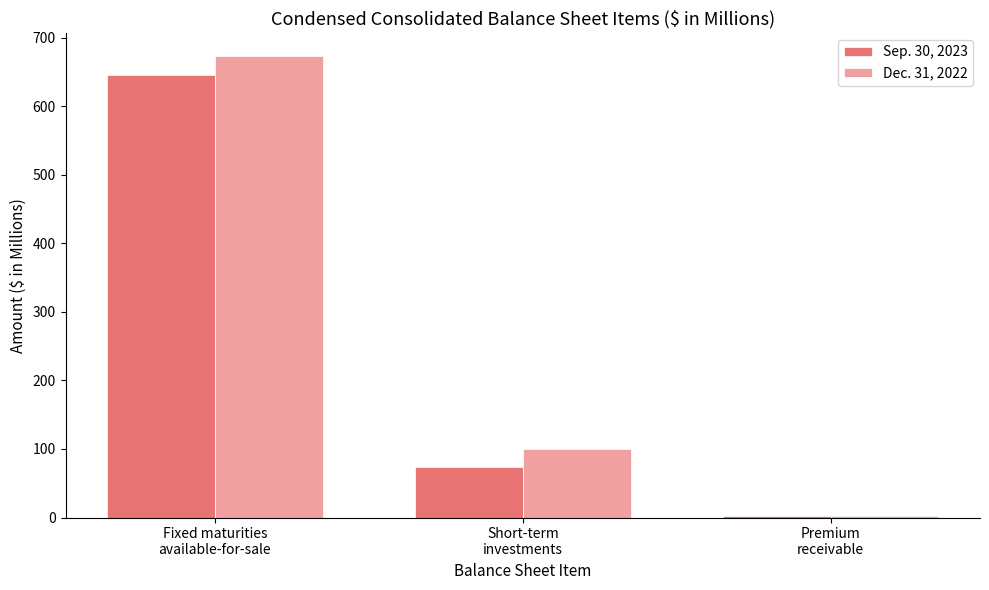

At Short-term
investments, list the series in order from largest to smallest.

Dec. 31, 2022, Sep. 30, 2023